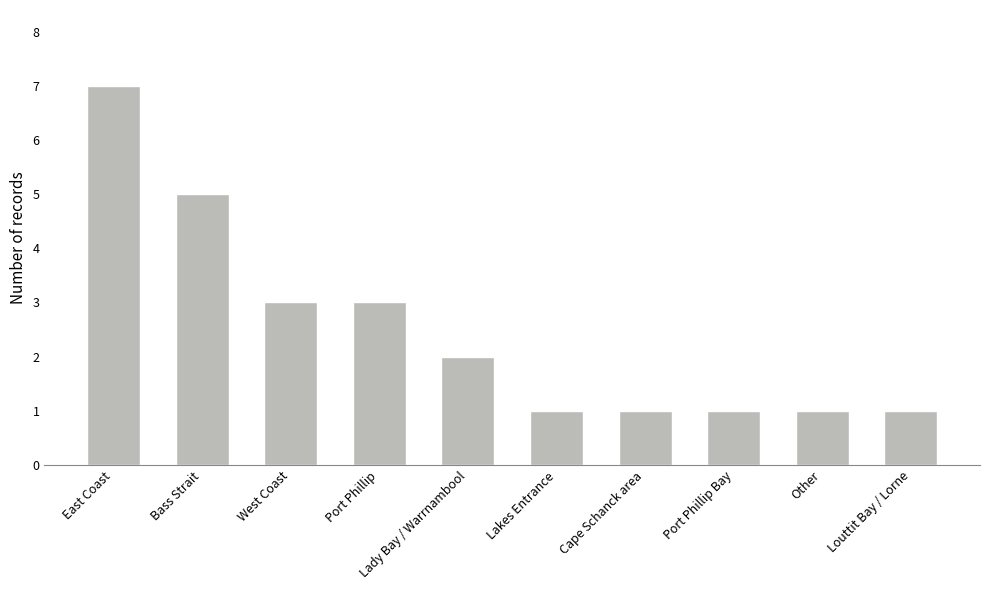

Reading left to right, list all the values displayed in this chart.

7	5	3	3	2	1	1	1	1	1